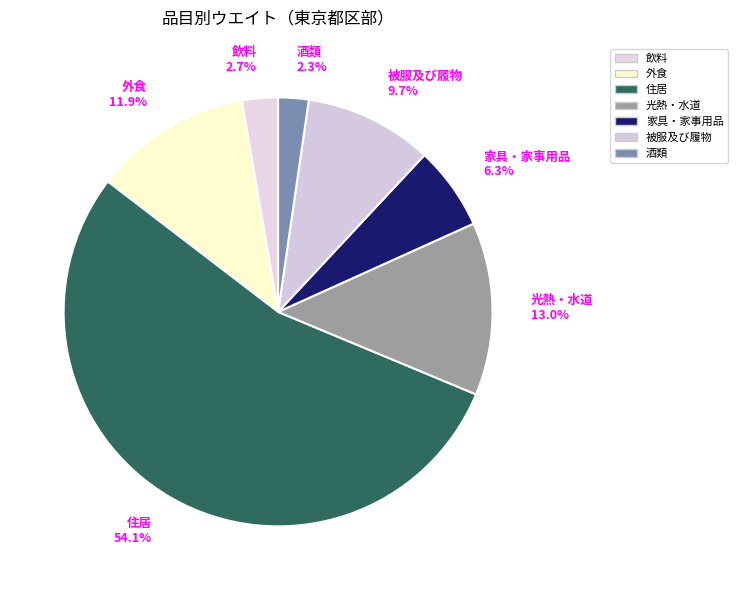

To the nearest percent, what is the average slice percentage?

14%